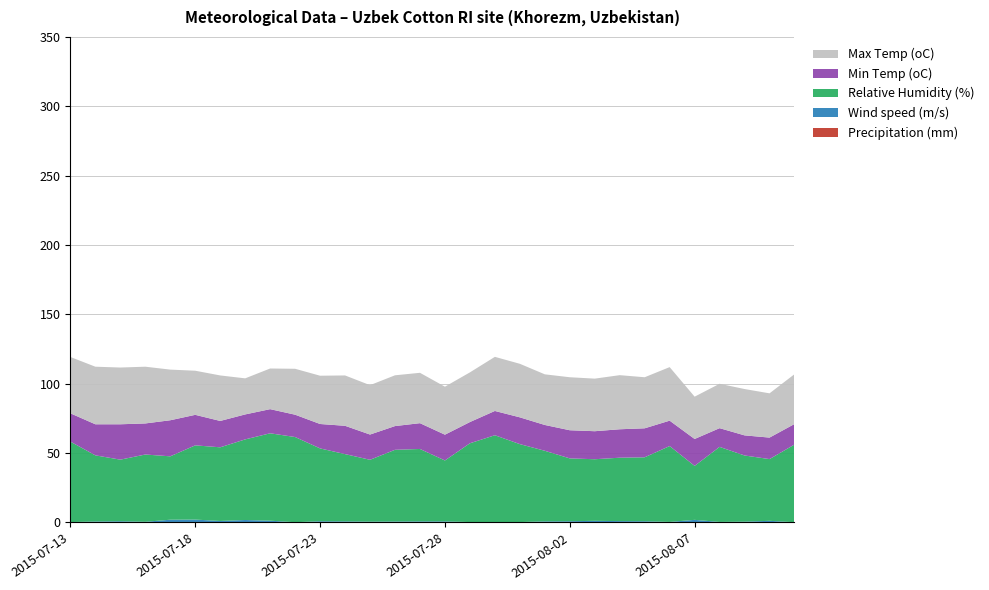

Reading left to right, list all the values displayed in this chart.

Precipitation (mm): 2015-07-13=0.0	2015-07-14=0.0	2015-07-15=0.0	2015-07-16=0.0	2015-07-17=0.0	2015-07-18=0.0	2015-07-19=0.0	2015-07-20=0.0	2015-07-21=0.0	2015-07-22=0.0	2015-07-23=0.0	2015-07-24=0.0	2015-07-25=0.0	2015-07-26=0.0	2015-07-27=0.0	2015-07-28=0.0	2015-07-29=0.0	2015-07-30=0.2	2015-07-31=0.0	2015-08-01=0.0	2015-08-02=0.0	2015-08-03=0.0	2015-08-04=0.0	2015-08-05=0.0	2015-08-06=0.0	2015-08-07=0.0	2015-08-08=0.0	2015-08-09=0.0	2015-08-10=0.0	2015-08-11=0.0
Wind speed (m/s): 2015-07-13=0.3	2015-07-14=0.7	2015-07-15=0.9	2015-07-16=0.5	2015-07-17=2.0	2015-07-18=2.1	2015-07-19=1.1	2015-07-20=1.8	2015-07-21=1.3	2015-07-22=0.2	2015-07-23=0.9	2015-07-24=0.8	2015-07-25=0.6	2015-07-26=0.7	2015-07-27=0.8	2015-07-28=0.8	2015-07-29=0.3	2015-07-30=0.1	2015-07-31=0.3	2015-08-01=0.8	2015-08-02=0.9	2015-08-03=1.2	2015-08-04=1.0	2015-08-05=0.9	2015-08-06=0.4	2015-08-07=1.9	2015-08-08=0.4	2015-08-09=0.6	2015-08-10=1.2	2015-08-11=0.2
Relative Humidity (%): 2015-07-13=58.0	2015-07-14=47.7	2015-07-15=44.4	2015-07-16=48.5	2015-07-17=45.7	2015-07-18=53.5	2015-07-19=53.1	2015-07-20=58.1	2015-07-21=63.0	2015-07-22=61.4	2015-07-23=52.5	2015-07-24=48.5	2015-07-25=44.6	2015-07-26=51.7	2015-07-27=52.2	2015-07-28=43.9	2015-07-29=56.8	2015-07-30=62.6	2015-07-31=56.2	2015-08-01=50.9	2015-08-02=45.3	2015-08-03=44.4	2015-08-04=45.7	2015-08-05=46.1	2015-08-06=54.7	2015-08-07=38.9	2015-08-08=54.1	2015-08-09=47.7	2015-08-10=44.5	2015-08-11=56.0
Min Temp (oC): 2015-07-13=20.4	2015-07-14=22.4	2015-07-15=25.5	2015-07-16=22.4	2015-07-17=26.0	2015-07-18=22.0	2015-07-19=19.0	2015-07-20=18.0	2015-07-21=17.4	2015-07-22=16.1	2015-07-23=17.6	2015-07-24=20.4	2015-07-25=18.2	2015-07-26=17.1	2015-07-27=18.6	2015-07-28=18.6	2015-07-29=15.3	2015-07-30=17.5	2015-07-31=19.3	2015-08-01=18.6	2015-08-02=20.3	2015-08-03=20.2	2015-08-04=20.5	2015-08-05=20.9	2015-08-06=18.3	2015-08-07=19.4	2015-08-08=13.5	2015-08-09=14.5	2015-08-10=15.5	2015-08-11=14.8
Max Temp (oC): 2015-07-13=40.6	2015-07-14=41.5	2015-07-15=40.9	2015-07-16=40.9	2015-07-17=36.5	2015-07-18=31.8	2015-07-19=32.8	2015-07-20=26.0	2015-07-21=29.3	2015-07-22=33.1	2015-07-23=34.8	2015-07-24=36.3	2015-07-25=35.6	2015-07-26=36.6	2015-07-27=36.3	2015-07-28=34.6	2015-07-29=35.8	2015-07-30=39.0	2015-07-31=38.6	2015-08-01=36.5	2015-08-02=38.2	2015-08-03=37.9	2015-08-04=39.0	2015-08-05=36.8	2015-08-06=38.6	2015-08-07=30.5	2015-08-08=32.0	2015-08-09=33.4	2015-08-10=31.9	2015-08-11=35.9